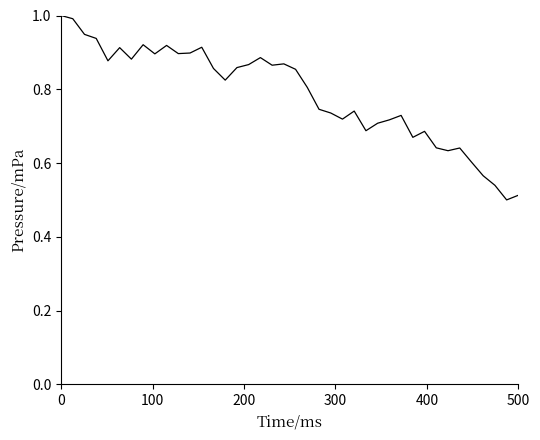

Is this an area chart (filled region under the line)?

No